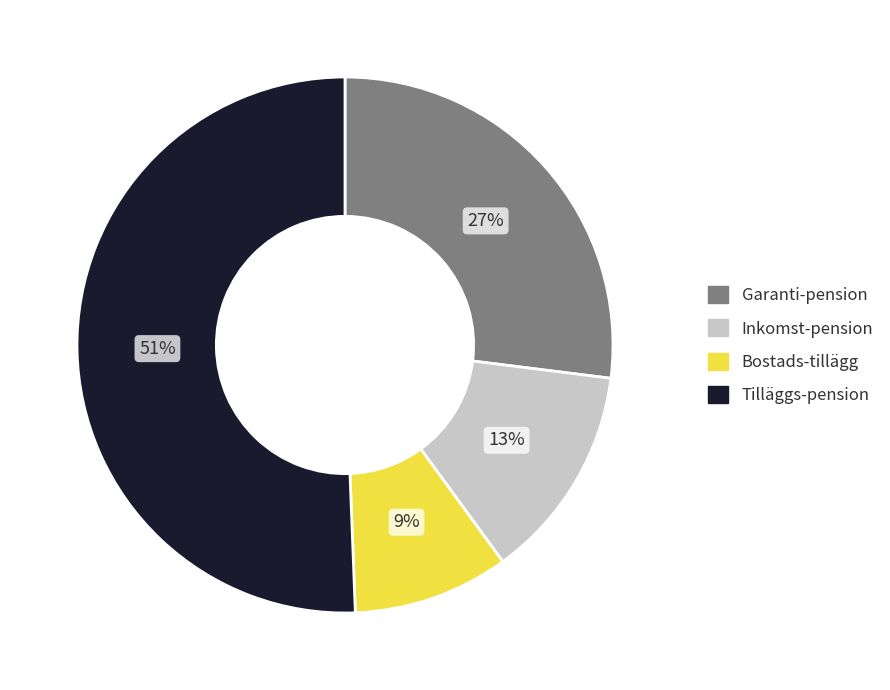

Between Bostads-tillägg and Tilläggs-pension, which is larger?

Tilläggs-pension